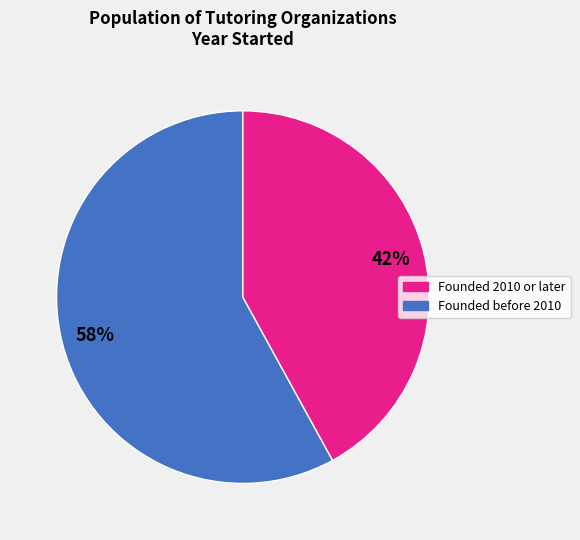

Does any single category account for the majority?

Yes